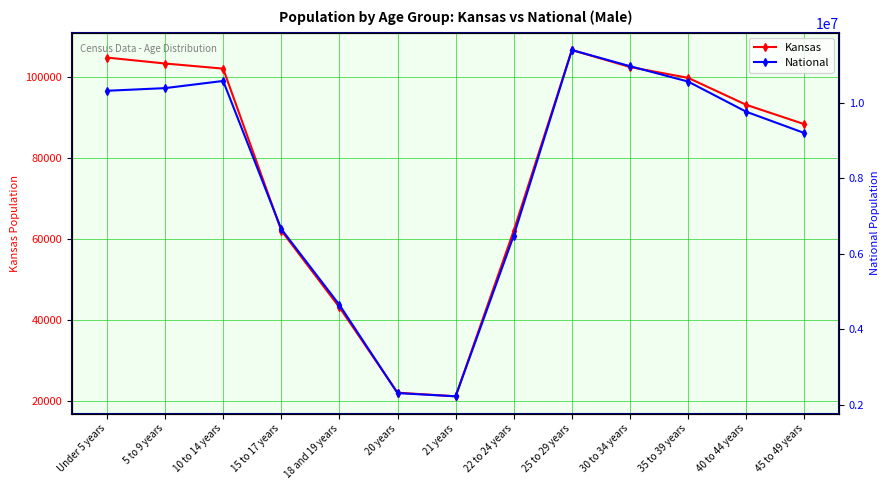

What are all the series names shown in the legend?

Kansas, National